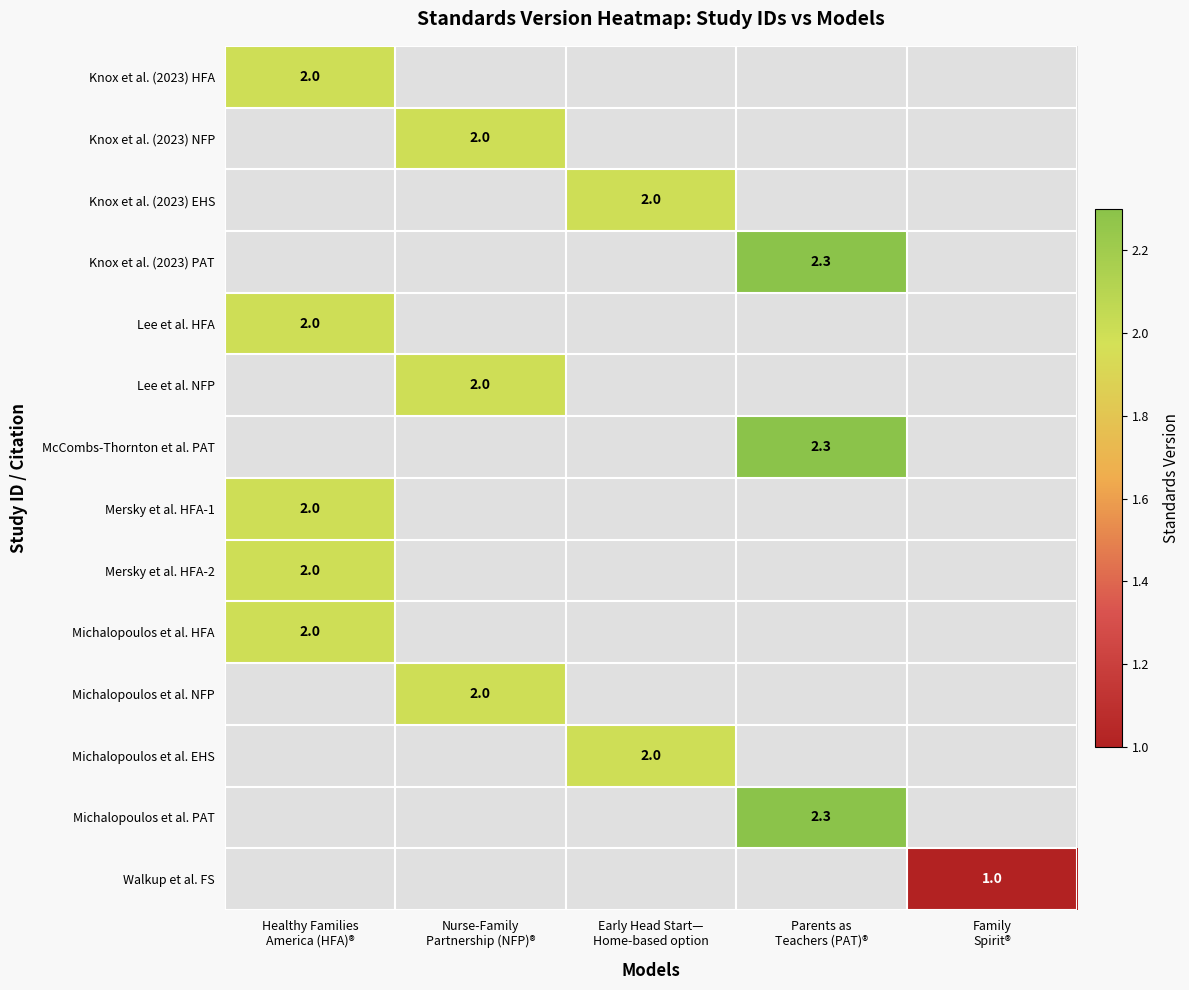

How many positive values does the Michalopoulos et al. NFP series have?

1